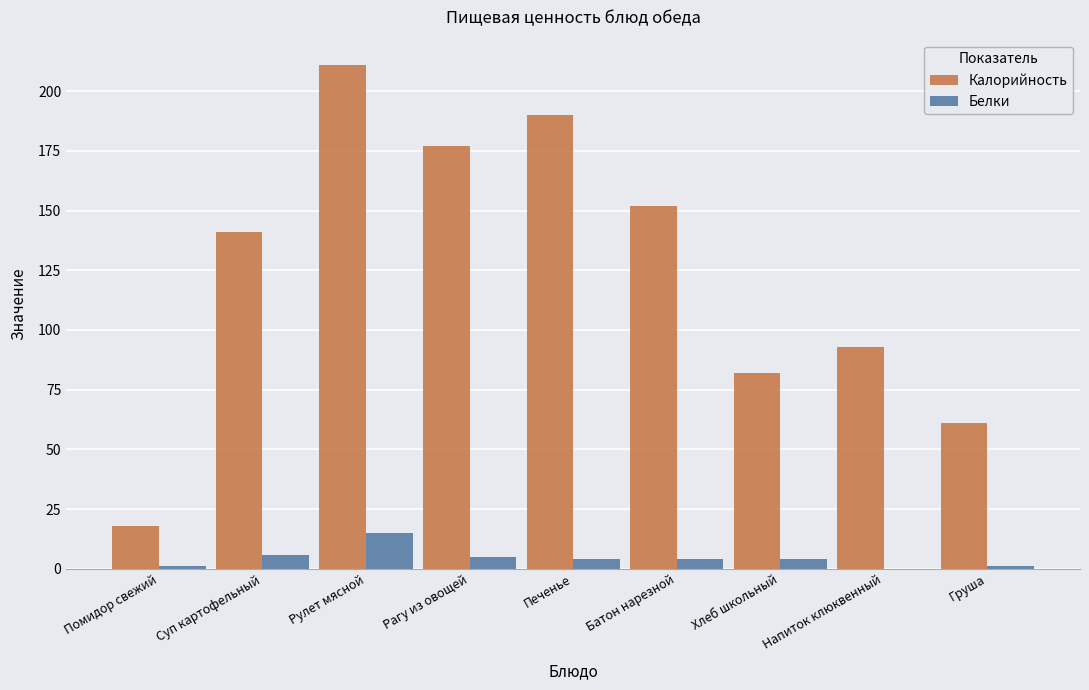

What is the sum of all Калорийность values?

1125